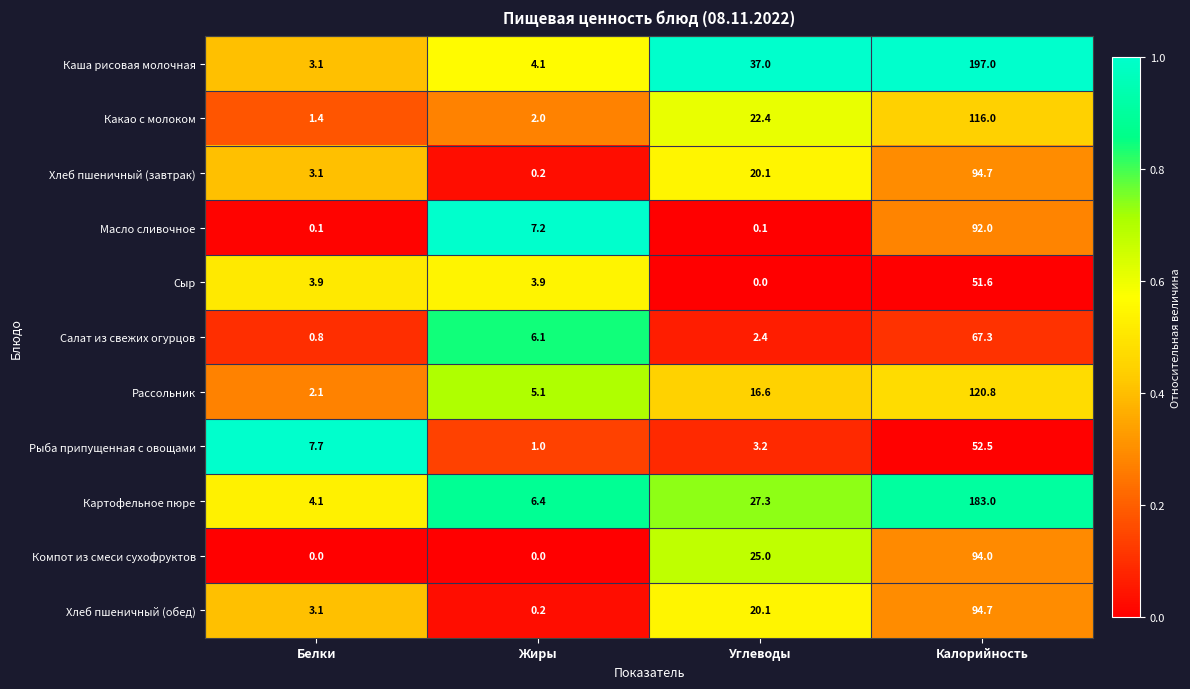

Which label corresponds to the largest value in the chart?

Калорийность